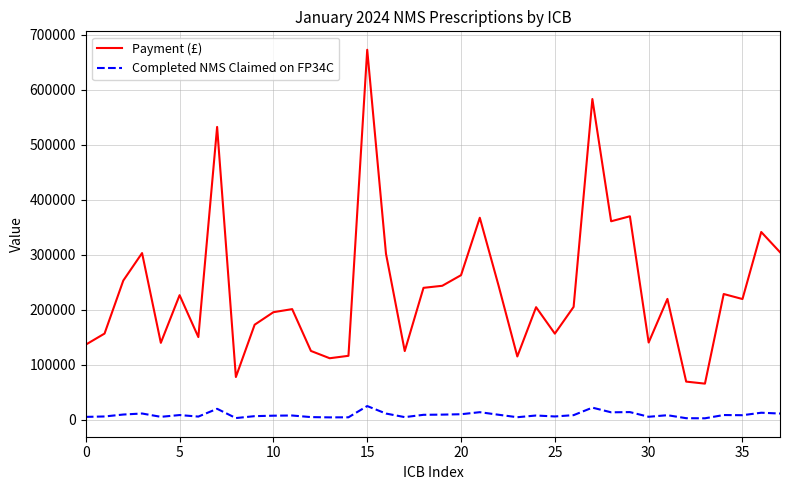

Which series has the widest spread of values?

Payment (£)